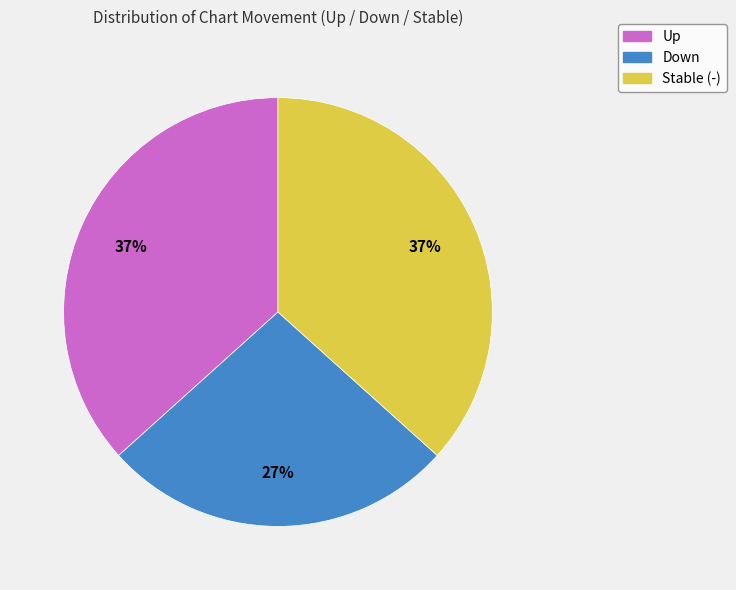

Count the number of slices in the pie.

3